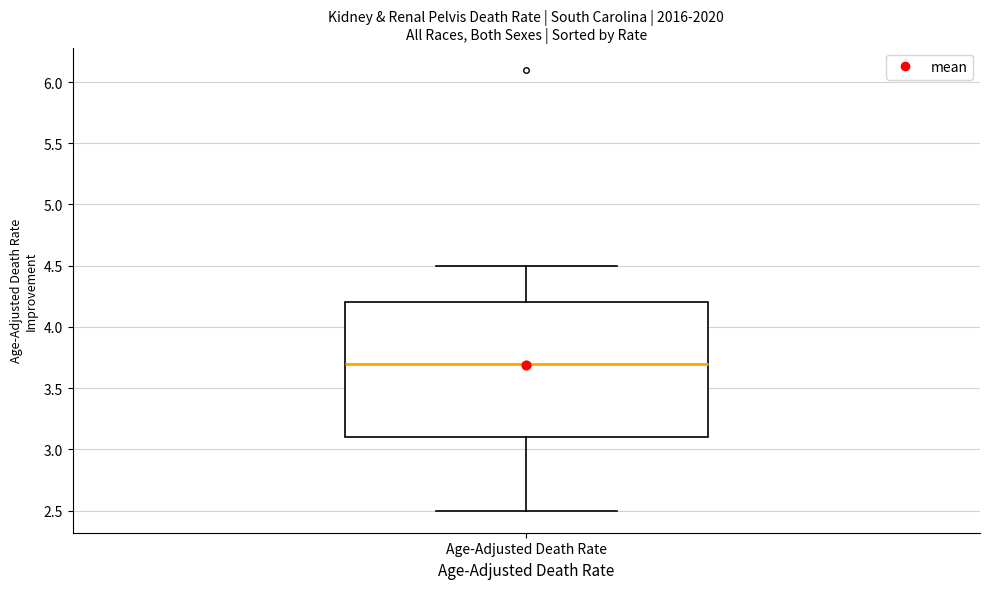

Where does the upper whisker of the box for Age-Adjusted Death Rate end on the y-axis? The values are not printed on the chart, so give them approximately, as read against the axis.

4.5